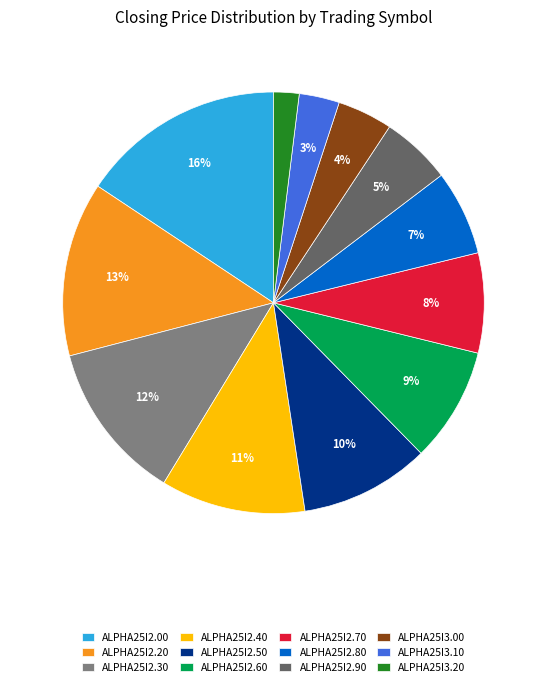

Is the sum of ALPHA25I2.30 and ALPHA25I3.20 greater than half?

No